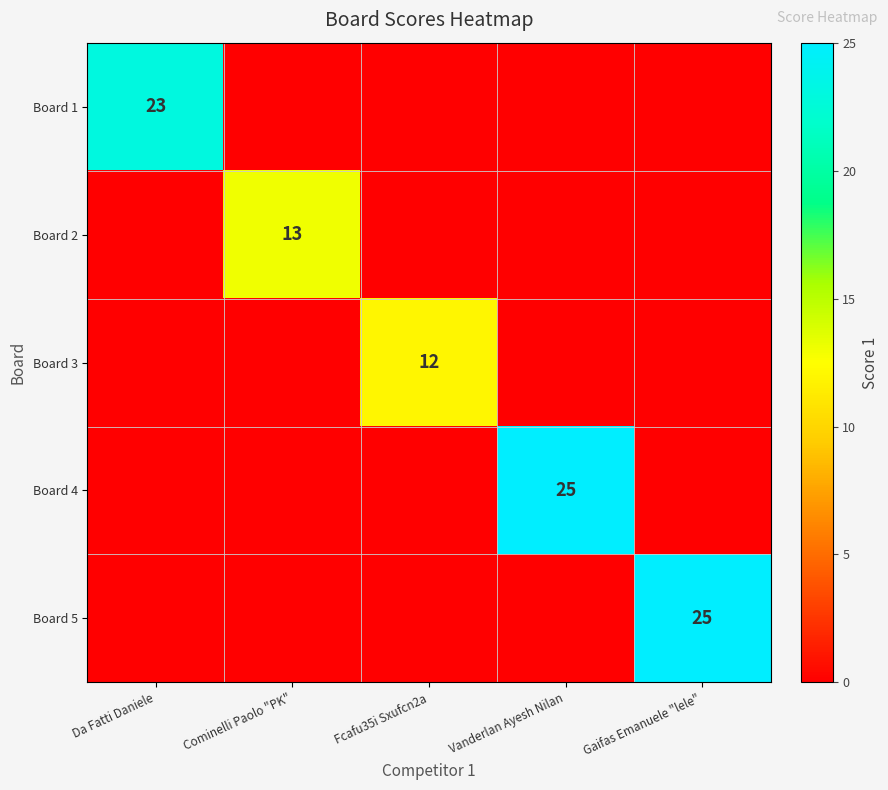

The Board 5 series shows 38 at Gaifas Emanuele "lele". True or false?

False